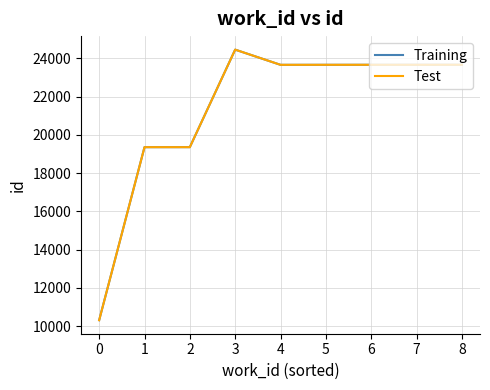

What is the minimum value for Test?

10312